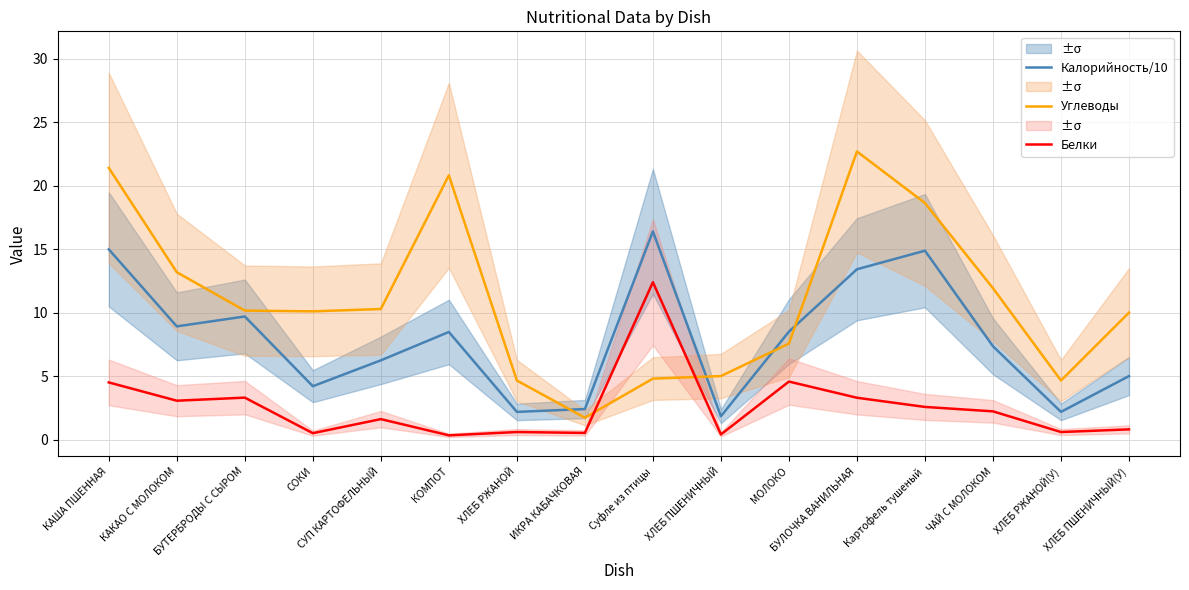

How many values in the Белки series exceed 2?

8